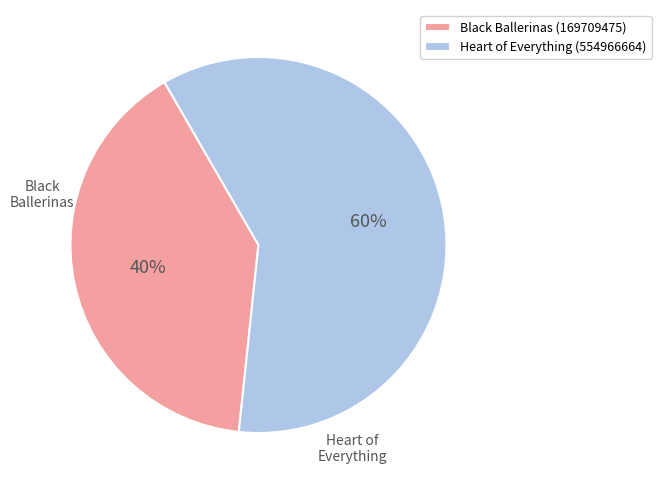

What percentage is the Heart of Everything (554966664) slice, to the nearest percent?

60%